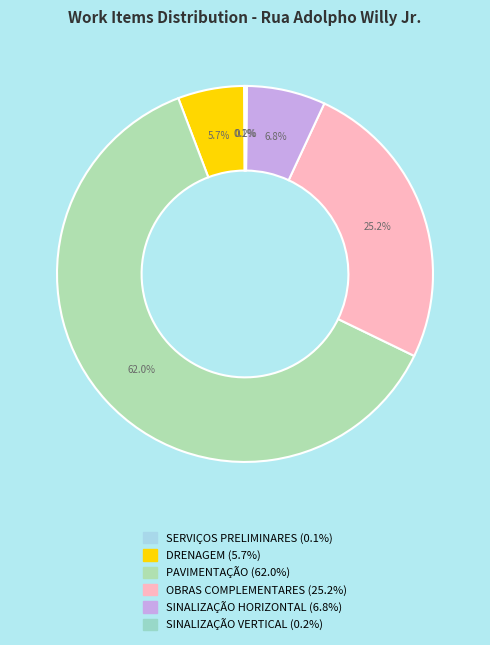

Between PAVIMENTAÇÃO and DRENAGEM, which is larger?

PAVIMENTAÇÃO